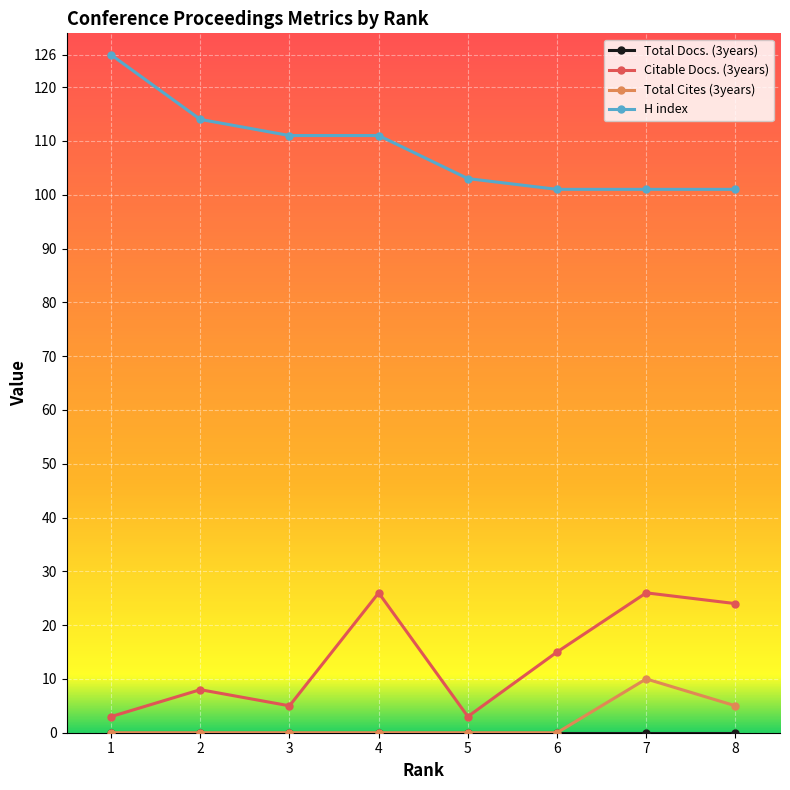

What is the difference between the maximum and minimum values in the Total Cites (3years) series?

10